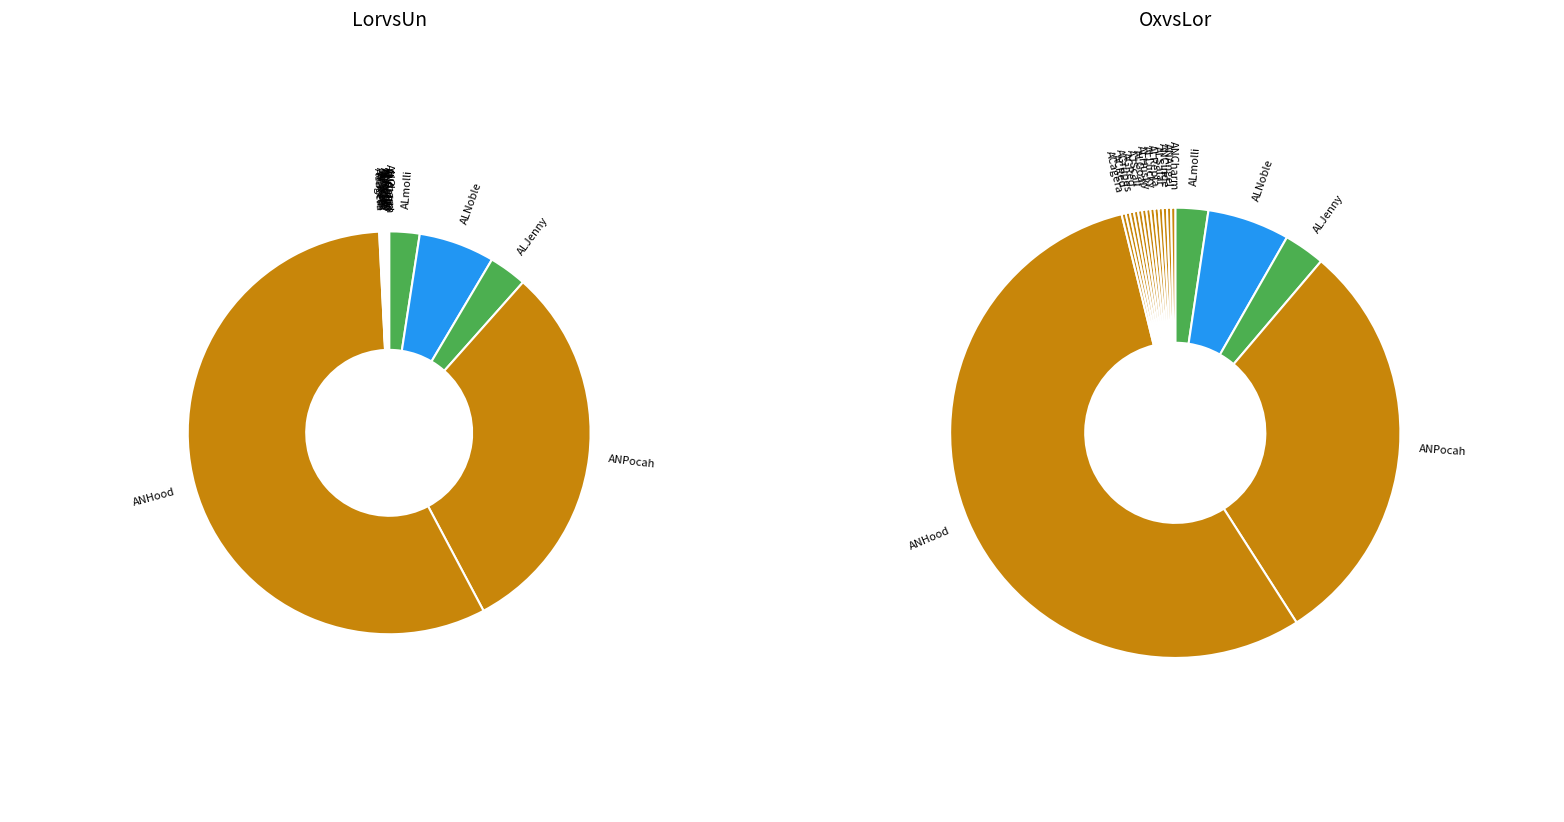

To the nearest percent, what is the average slice percentage?

6%